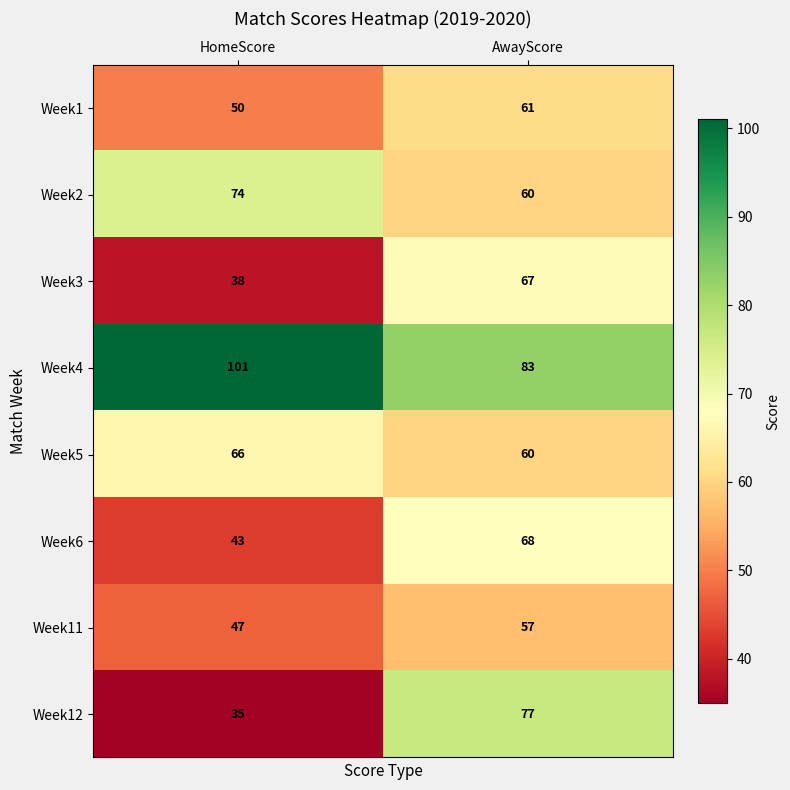

What is the sum of all Week11 values?

104